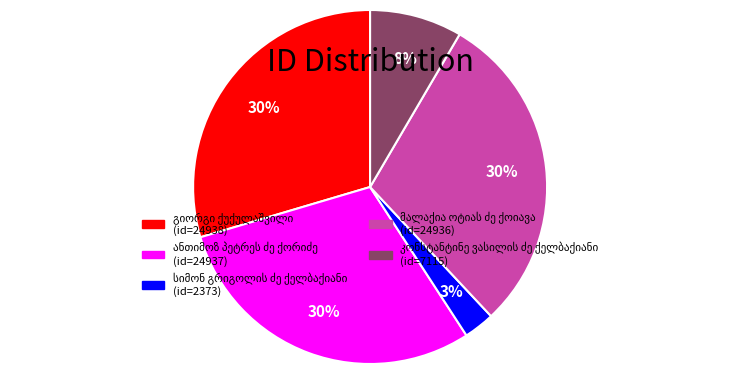

To the nearest percent, what is the average slice percentage?

20%